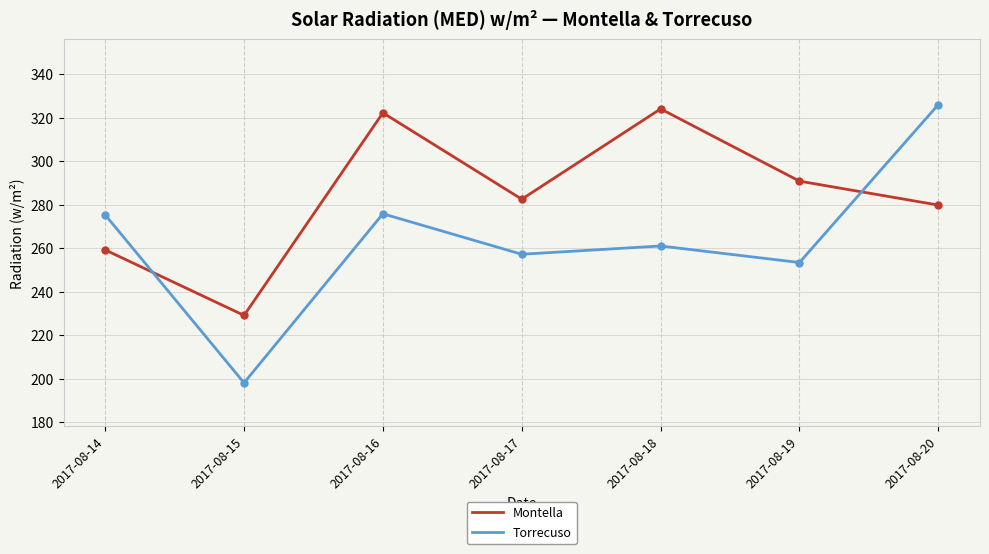

Where is Montella nearest to the value 276?

2017-08-20